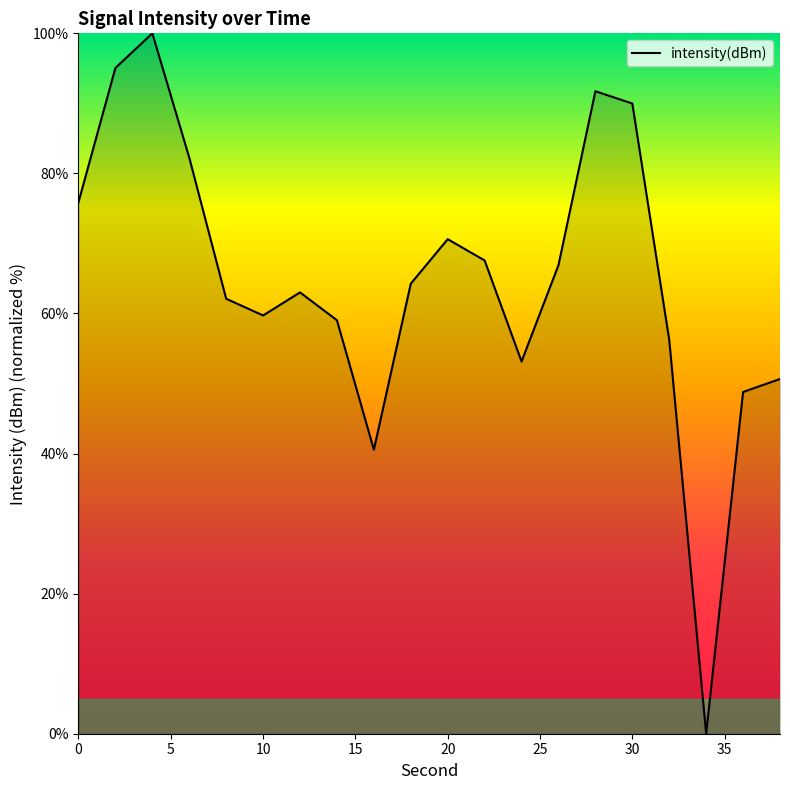

Reading left to right, list all the values displayed in this chart.

75.9	95.1	100.0	82.3	62.1	59.7	63.0	59.0	40.5	64.3	70.6	67.6	53.1	66.9	91.7	90.0	56.2	0.0	48.8	50.6